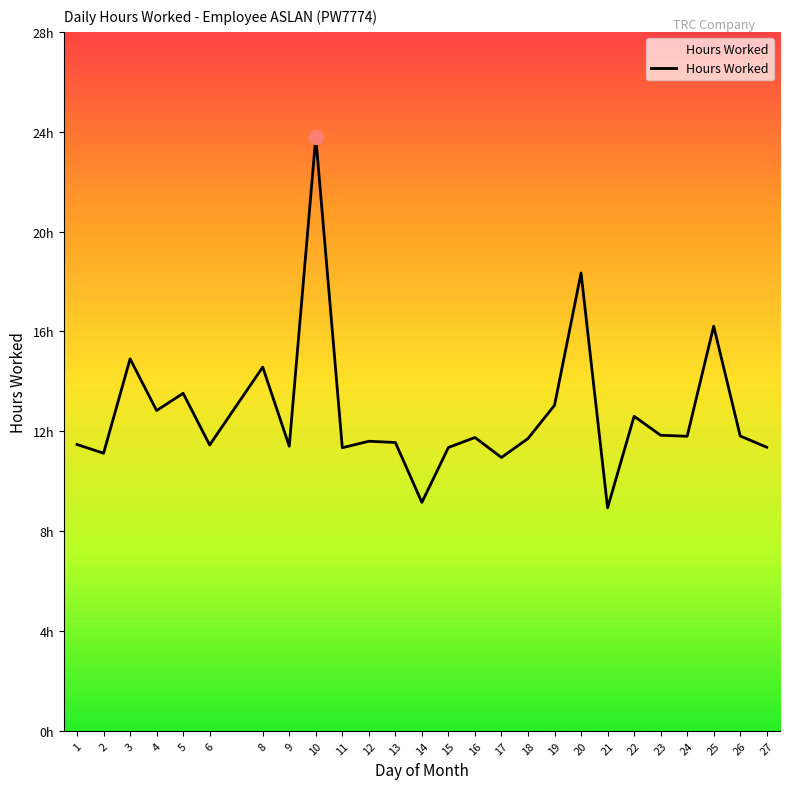

Where is the data nearest to the value 16?

25